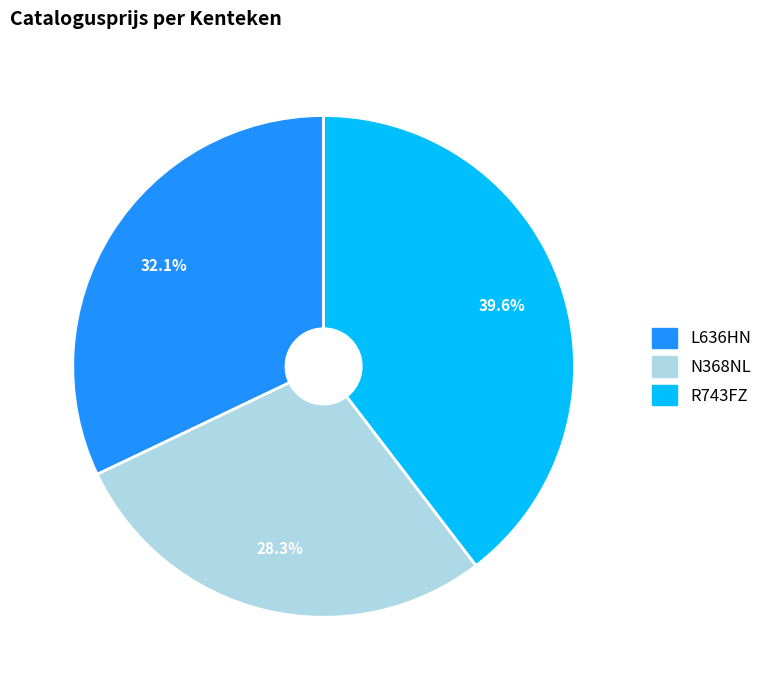

Count the number of slices in the pie.

3